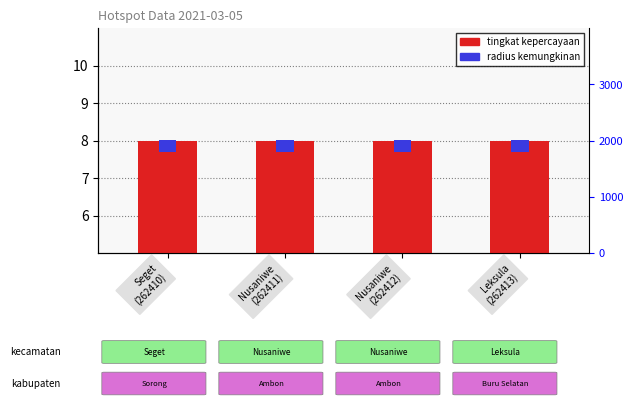

Which label corresponds to the largest value in the chart?

Seget
(262410)